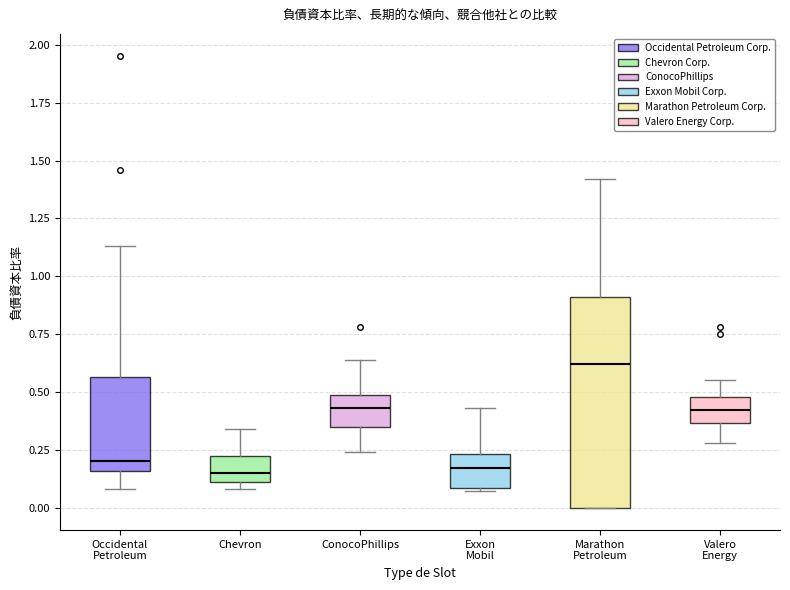

Comparing the boxes themselves (not the whiskers), which one is the tallest?

Marathon Petroleum